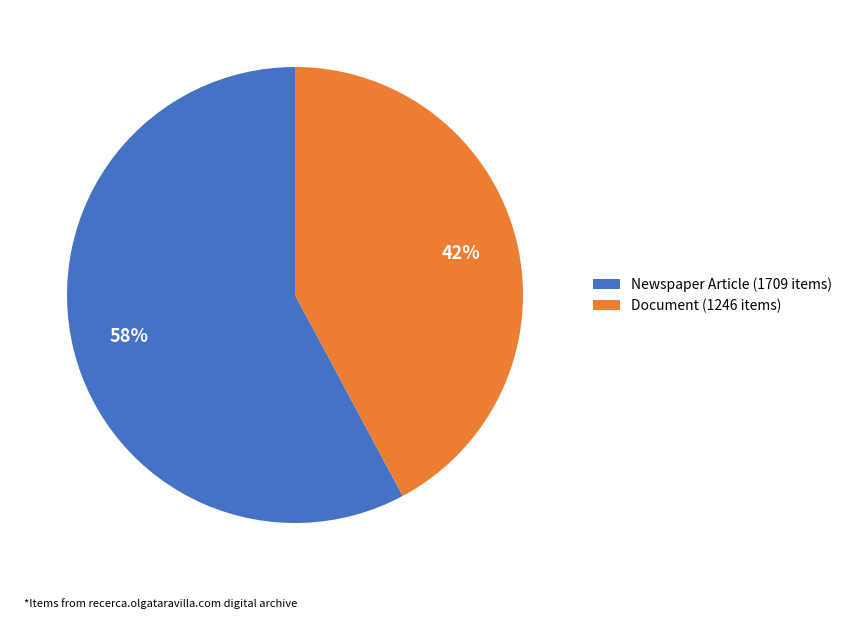

Is it true that Document (1246 items) is 42% of the pie?

True